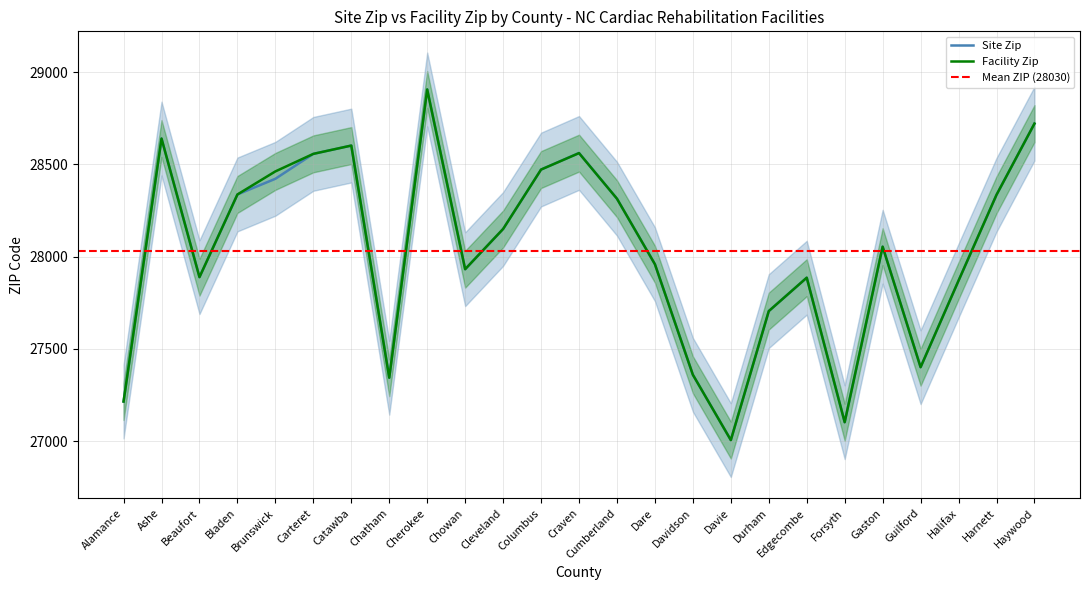

Is it true that Facility Zip equals 28906 at Cherokee?

True